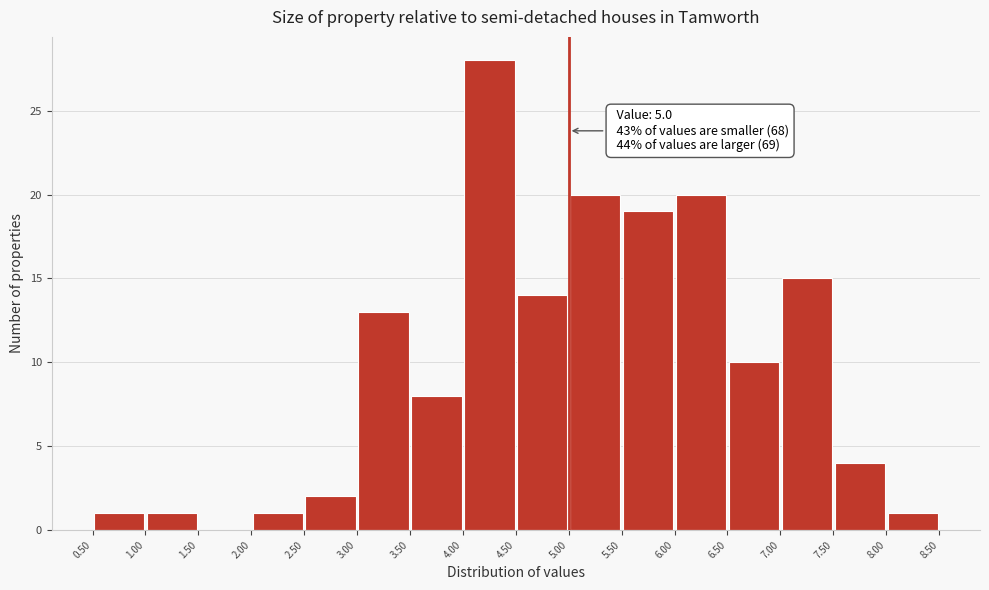

Which range on the x-axis has the tallest bar?

4.00 to 4.50